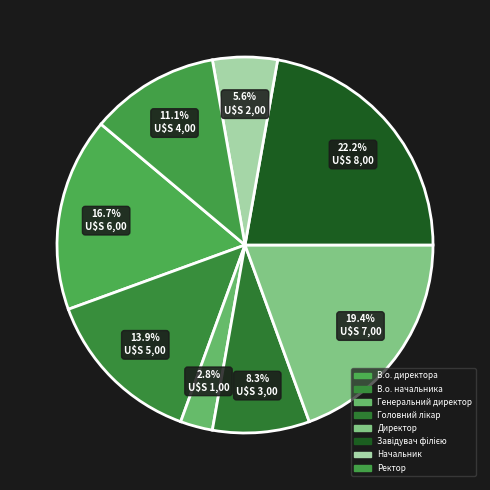

To the nearest percent, what percentage of the pie is Головний лікар?

8%